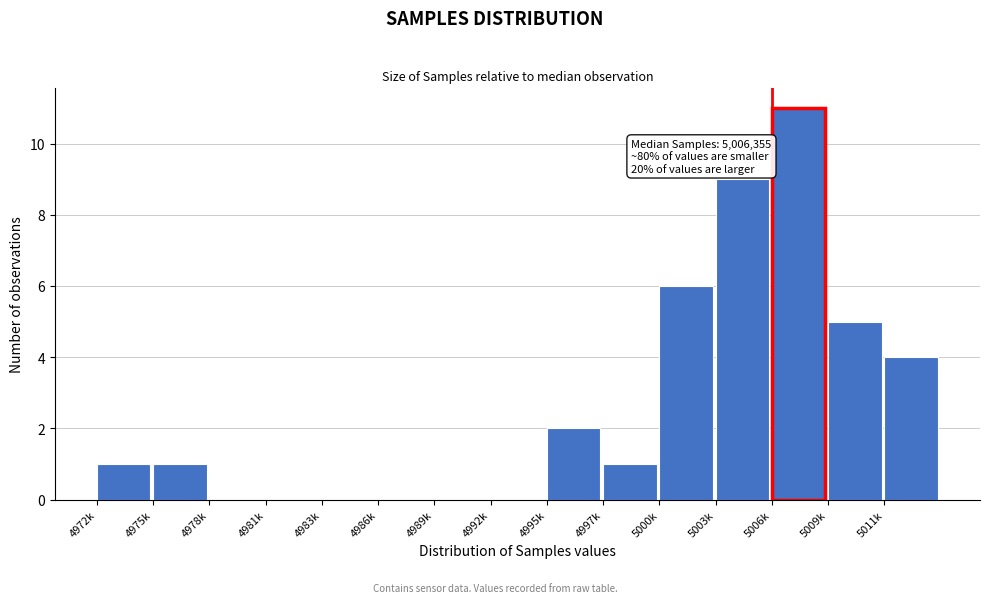

Reading right to left, transcribe all the data shown in this chart.

5011k=4	5009k=5	5006k=11	5003k=9	5000k=6	4997k=1	4995k=2	4992k=0	4989k=0	4986k=0	4983k=0	4981k=0	4978k=0	4975k=1	4972k=1